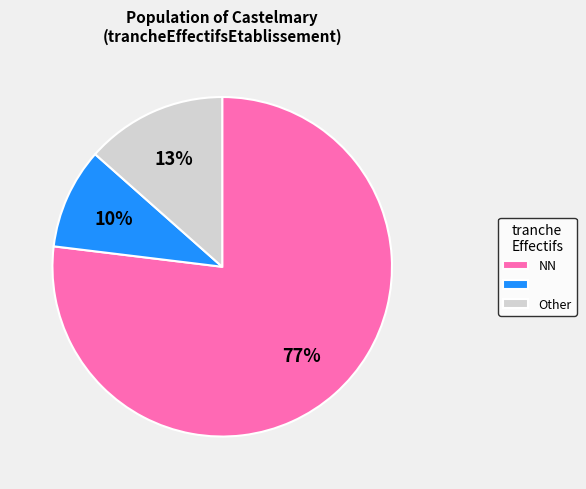

To the nearest percent, what is the difference between the largest and smallest slice percentages?

67%